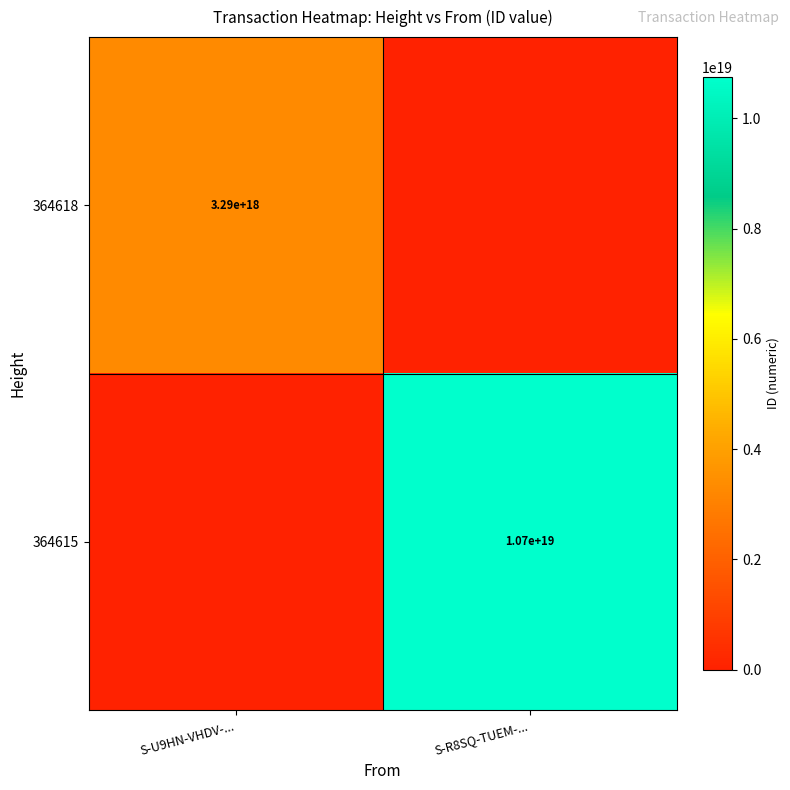

The value of 364618 at S-U9HN-VHDV-... is 4475278739016947712. True or false?

False